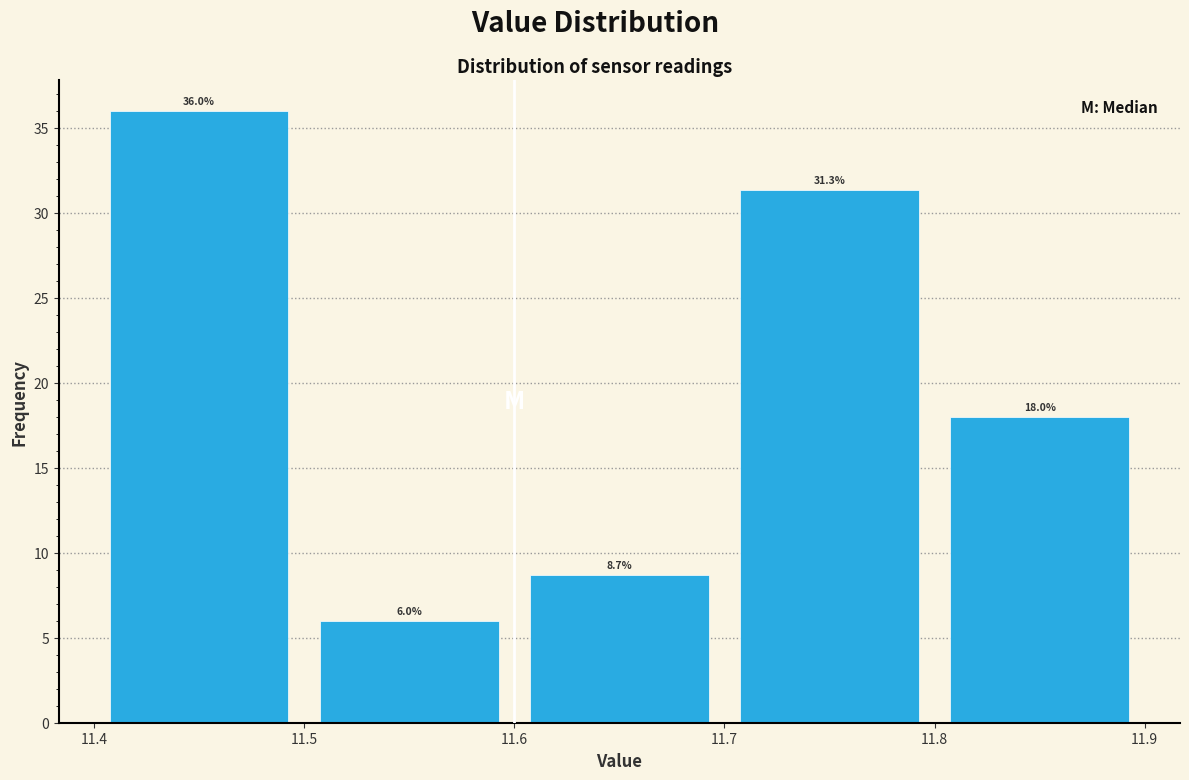

What is the height of the bar covering 11.4 to 11.5 on the x-axis?

36.0